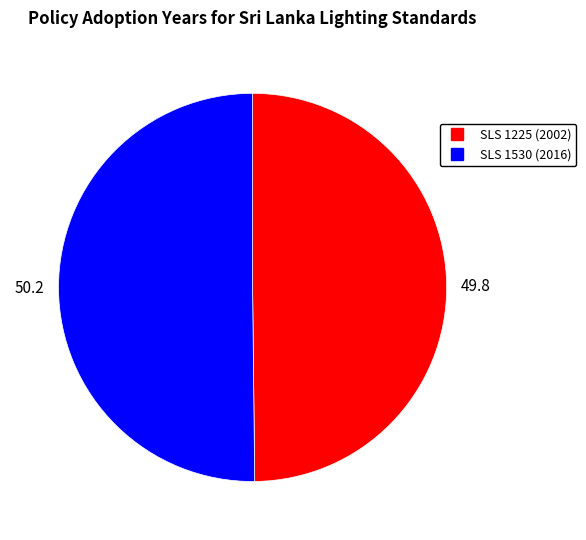

Is it true that SLS 1530 (2016) is 39% of the pie?

False